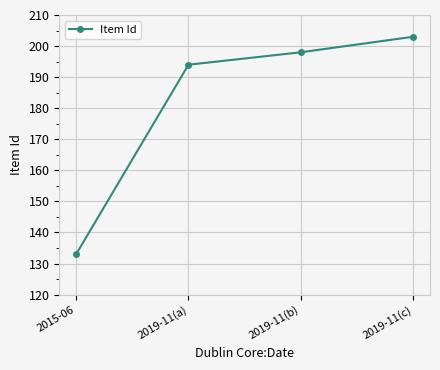

What is the change in value from 2015-06 to 2019-11(b)?

+65